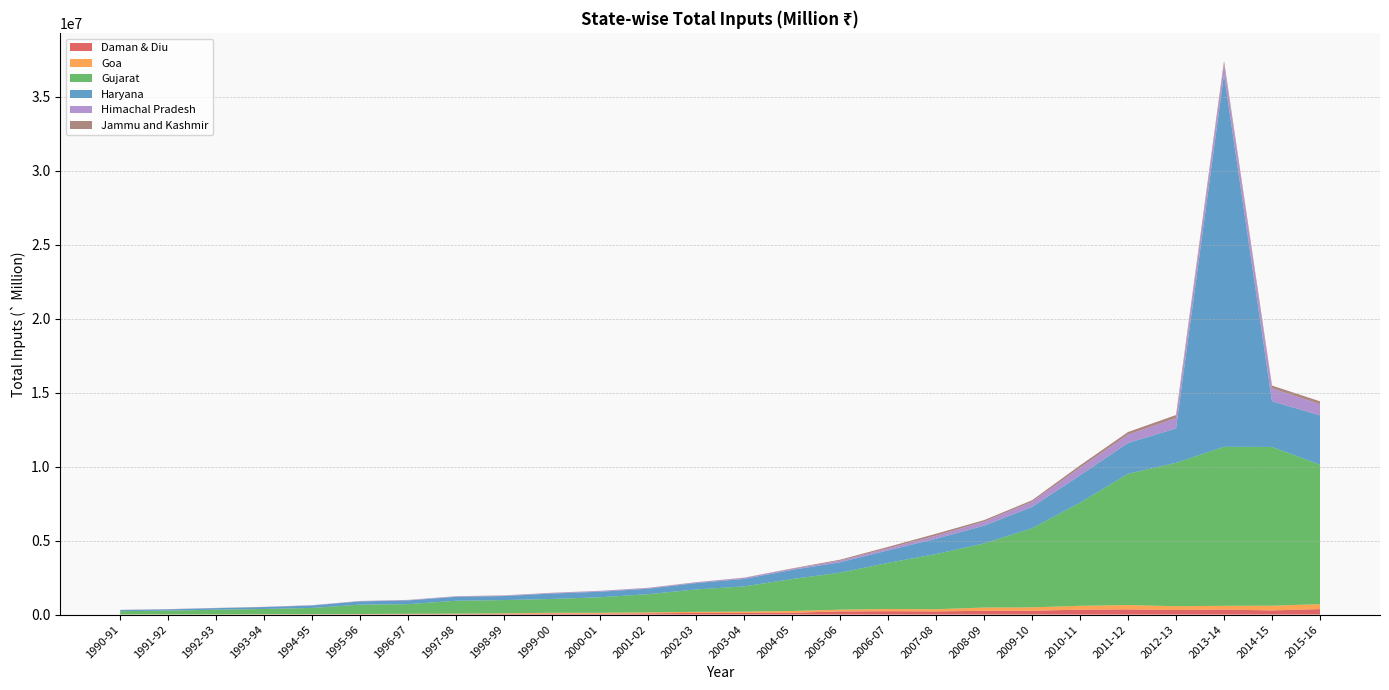

Reading left to right, what are all the values shown in this chart?

Daman & Diu: 1990-91=812.3	1991-92=2105.0	1992-93=2761.3	1993-94=6539.9	1994-95=12803.0	1995-96=16754.8	1996-97=25800.8	1997-98=27684.5	1998-99=45234.5	1999-00=68674.0	2000-01=57144.4	2001-02=84162.1	2002-03=115212.0	2003-04=110061.6	2004-05=120974.6	2005-06=214702.2	2006-07=227529.5	2007-08=215985.5	2008-09=254772.1	2009-10=257068.3	2010-11=333409.0	2011-12=349218.6	2012-13=311476.2	2013-14=340275.2	2014-15=281175.1	2015-16=370183.3
Goa: 1990-91=7212.4	1991-92=11042.0	1992-93=8773.6	1993-94=14897.1	1994-95=14076.0	1995-96=20233.0	1996-97=27329.2	1997-98=33103.6	1998-99=38054.7	1999-00=54532.8	2000-01=63616.7	2001-02=64500.2	2002-03=68087.6	2003-04=89819.9	2004-05=120382.0	2005-06=117472.7	2006-07=148457.0	2007-08=145529.5	2008-09=220980.6	2009-10=232251.9	2010-11=259395.8	2011-12=294369.8	2012-13=252723.5	2013-14=253966.3	2014-15=317981.1	2015-16=335582.2
Gujarat: 1990-91=221457.5	1991-92=255673.6	1992-93=316448.8	1993-94=357918.7	1994-95=420034.9	1995-96=635523.8	1996-97=650451.1	1997-98=873876.4	1998-99=896770.7	1999-00=931678.3	2000-01=1049852.1	2001-02=1229583.9	2002-03=1515649.0	2003-04=1704120.4	2004-05=2161245.8	2005-06=2502666.5	2006-07=3120003.7	2007-08=3730177.6	2008-09=4333242.0	2009-10=5343878.2	2010-11=6971610.8	2011-12=8879259.9	2012-13=9695434.7	2013-14=10751014.9	2014-15=10736737.9	2015-16=9430836.1
Haryana: 1990-91=79978.0	1991-92=86395.3	1992-93=107055.3	1993-94=128467.2	1994-95=166591.3	1995-96=218296.4	1996-97=253789.0	1997-98=267097.7	1998-99=273790.0	1999-00=366485.2	2000-01=375693.4	2001-02=373455.4	2002-03=432008.3	2003-04=507704.7	2004-05=618089.3	2005-06=700737.7	2006-07=847181.9	2007-08=1035464.5	2008-09=1201719.3	2009-10=1447261.0	2010-11=1853288.1	2011-12=2082559.9	2012-13=2328249.3	2013-14=25179111.3	2014-15=3087014.9	2015-16=3335717.8
Himachal Pradesh: 1990-91=6872.6	1991-92=8924.4	1992-93=10115.9	1993-94=10811.9	1994-95=16009.1	1995-96=21437.3	1996-97=27263.0	1997-98=30928.9	1998-99=32589.0	1999-00=39517.5	2000-01=49341.3	2001-02=44701.8	2002-03=43345.9	2003-04=65632.5	2004-05=65415.7	2005-06=116810.6	2006-07=138084.9	2007-08=206281.5	2008-09=276316.8	2009-10=345333.5	2010-11=512055.2	2011-12=559746.8	2012-13=703820.3	2013-14=731695.2	2014-15=879184.5	2015-16=755982.5
Jammu and Kashmir: 1990-91=3654.2	1991-92=5159.4	1992-93=5462.6	1993-94=5617.7	1994-95=6102.4	1995-96=8712.5	1996-97=7784.6	1997-98=10054.7	1998-99=12352.4	1999-00=13955.9	2000-01=11428.9	2001-02=13343.9	2002-03=15230.0	2003-04=17649.7	2004-05=33139.0	2005-06=58783.4	2006-07=96376.1	2007-08=133080.2	2008-09=100990.9	2009-10=103358.6	2010-11=159553.9	2011-12=180024.6	2012-13=201246.1	2013-14=187178.1	2014-15=182505.2	2015-16=192295.1